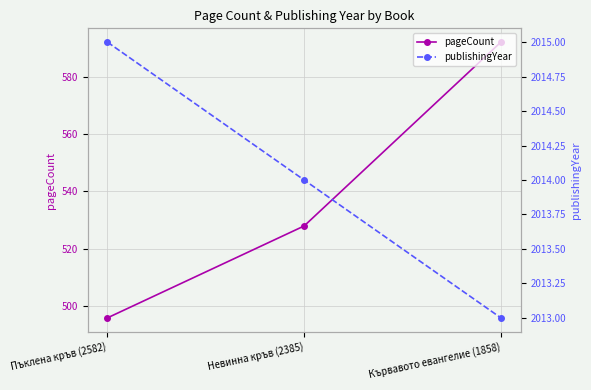

What value does the pageCount series have at Кървавото евангелие (1858)?

592